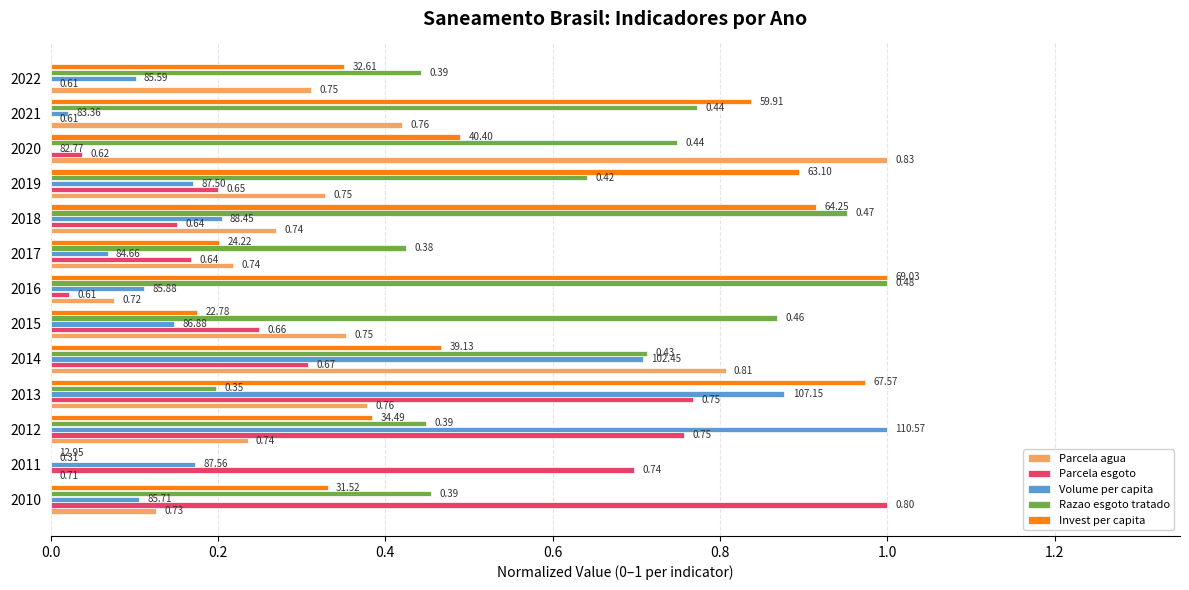

Is the value of Volume per capita at 2013 greater than the value of Parcela esgoto at 2020?

Yes